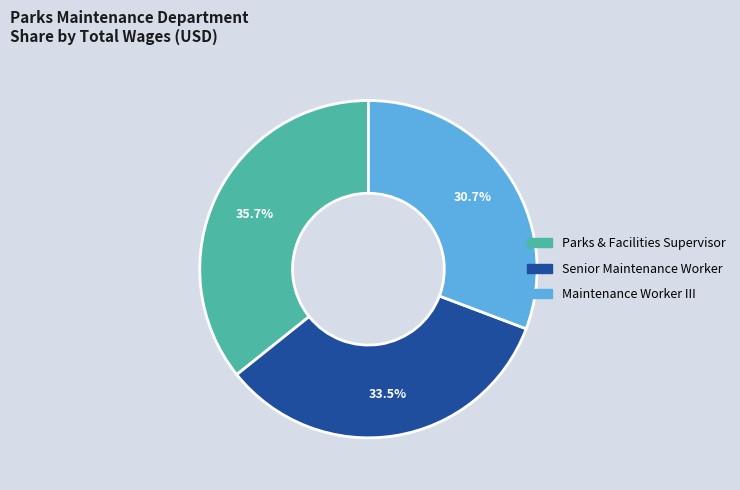

The Parks & Facilities Supervisor slice represents 23% of the pie. True or false?

False